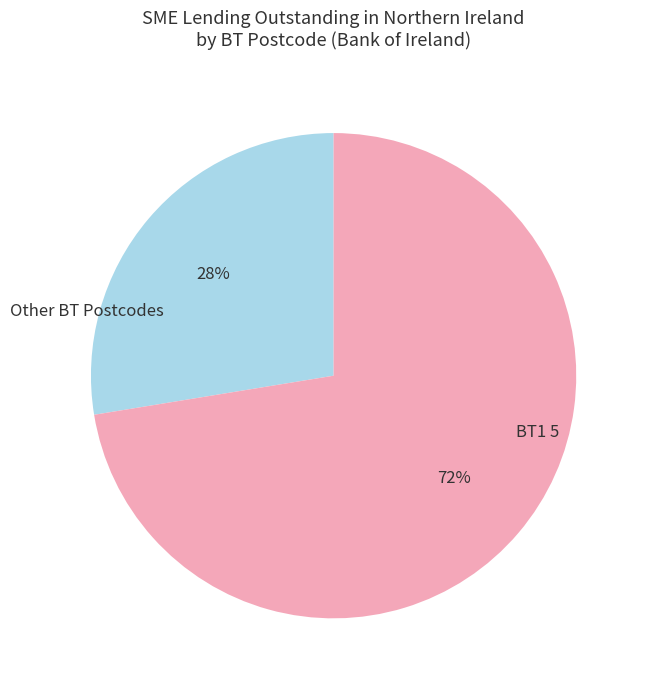

To the nearest percent, what is the average slice percentage?

50%